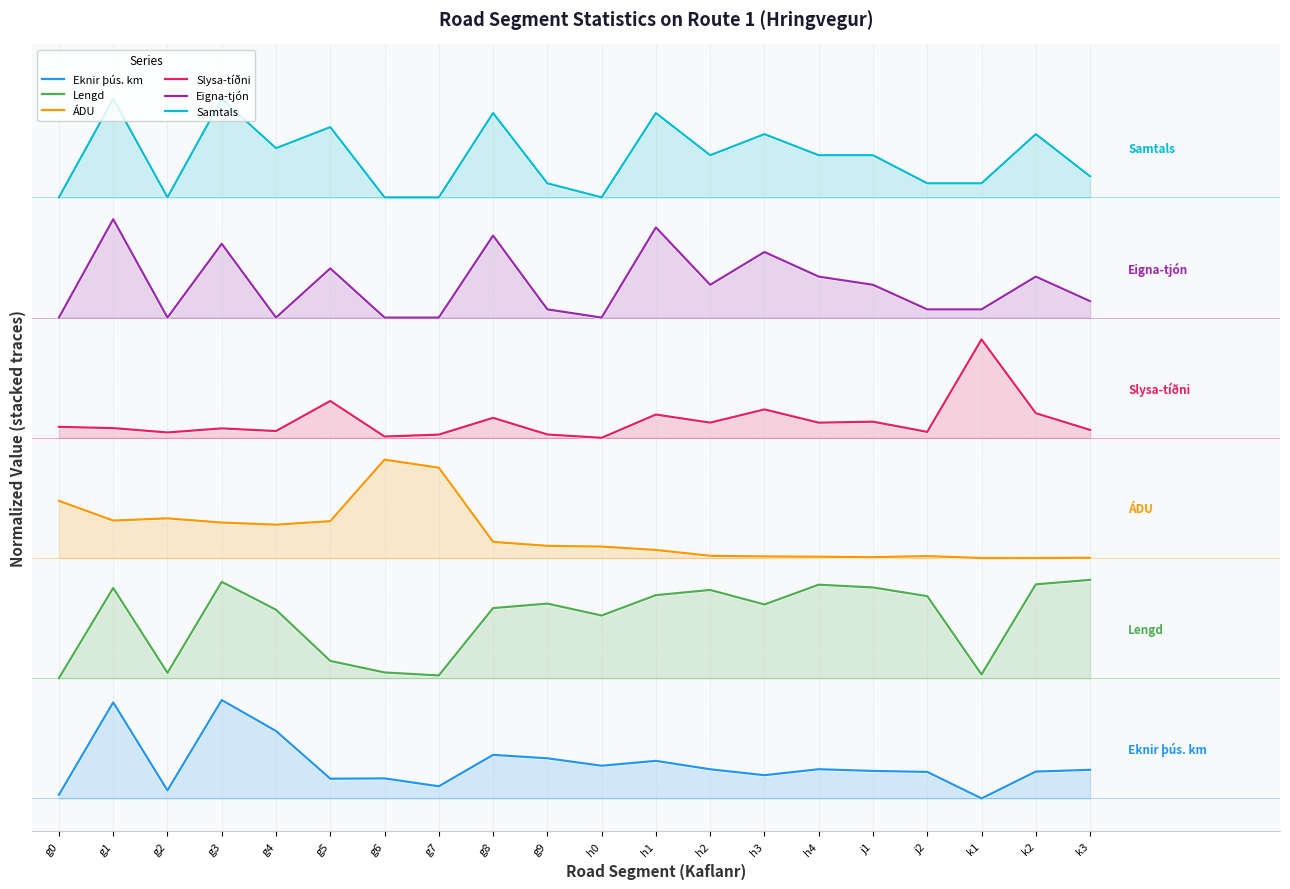

Is it true that Slysa-tíðni equals 3.3 at g2?

True